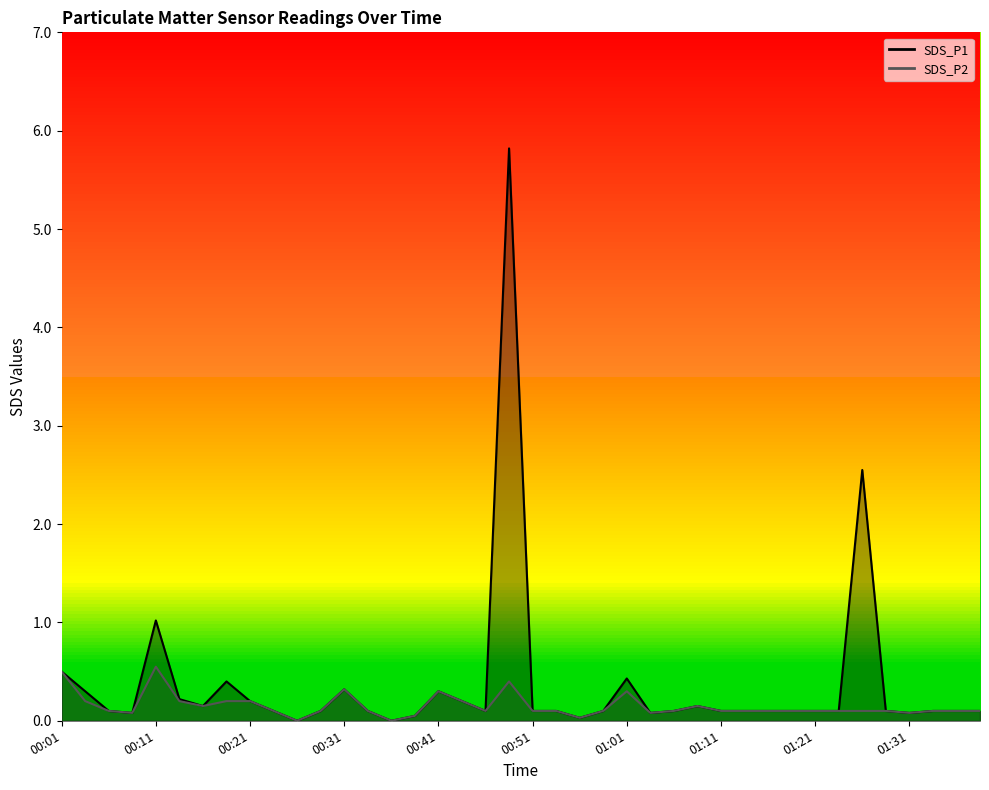

Does the chart have visible grid lines?

No